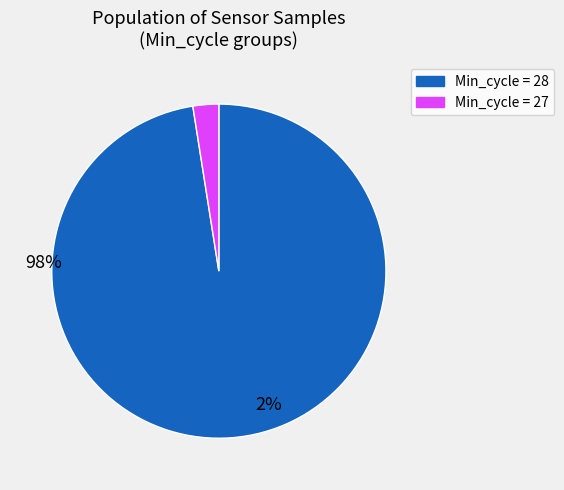

Is there a majority slice in this chart?

Yes